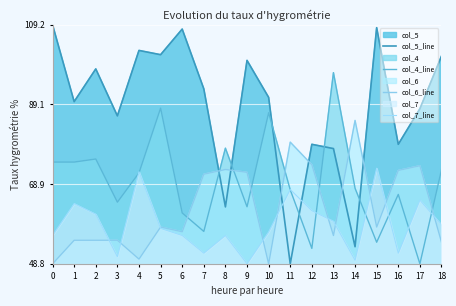

True or false: col_7_line and col_6_line intersect in this chart.

True